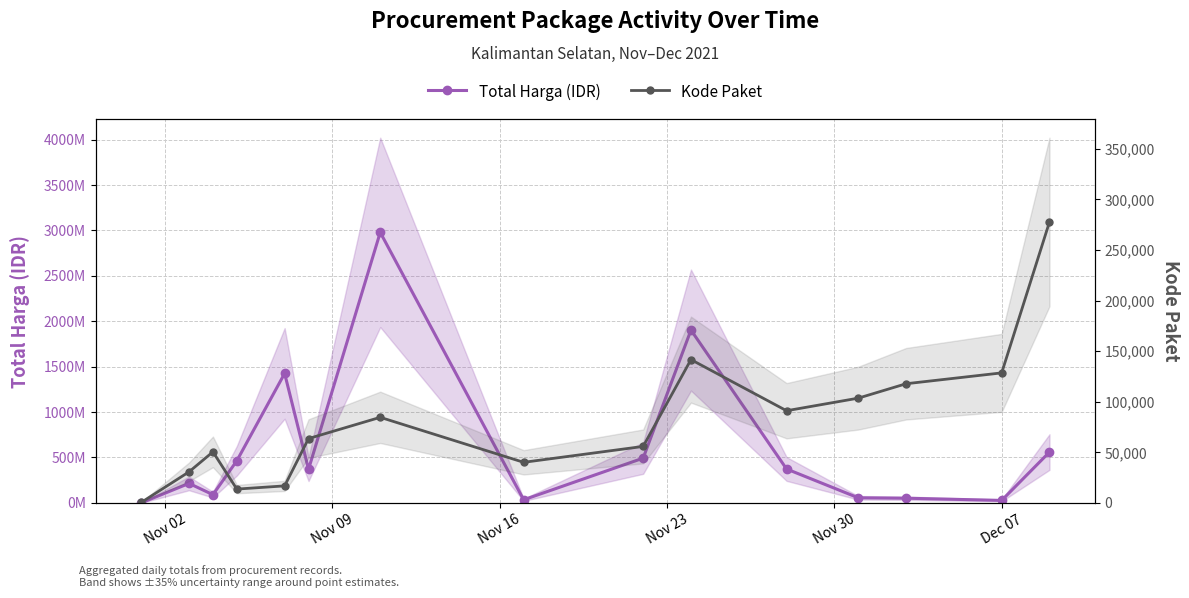

Which series has the largest total across all categories?

Total Harga (IDR)